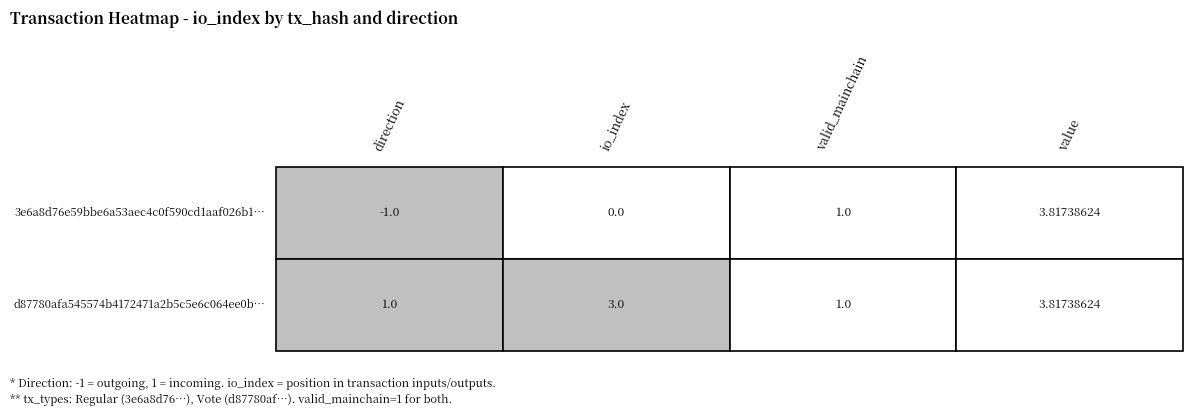

Between direction and value, which series saw the biggest shift?

3e6a8d76e59bbe6a53aec4c0f590cd1aaf026b1